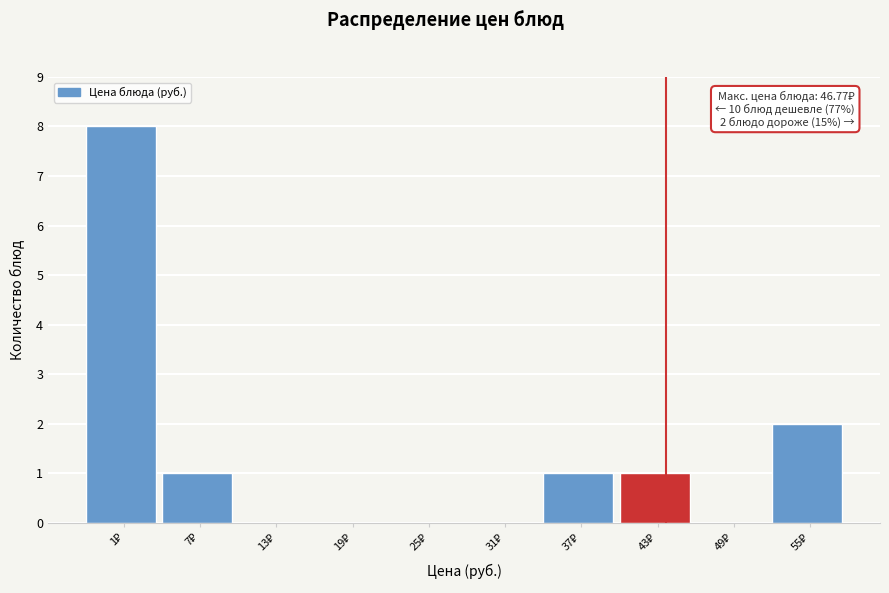

What is the sum of all values?

13